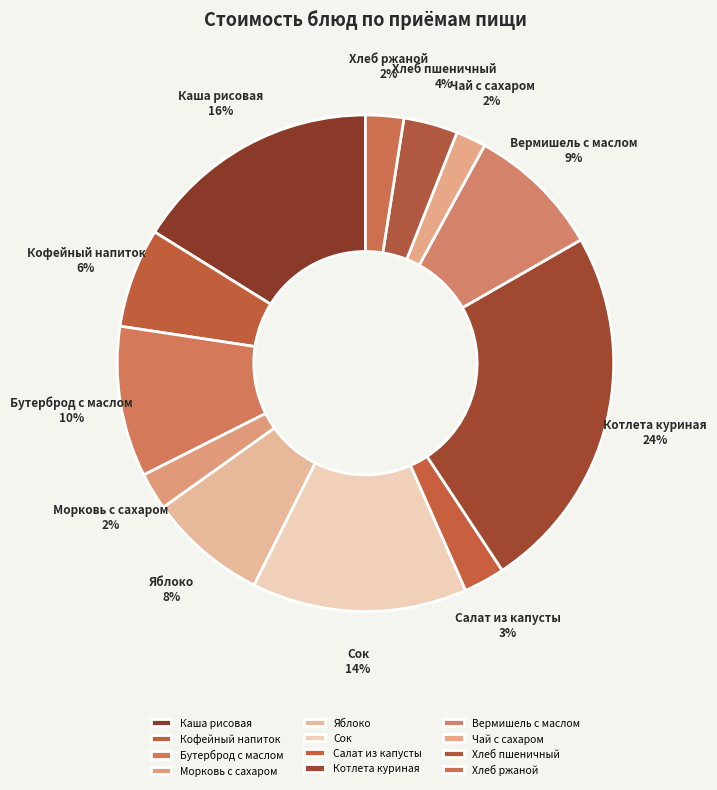

How much of the chart is everything except Бутерброд с маслом?

90.2%